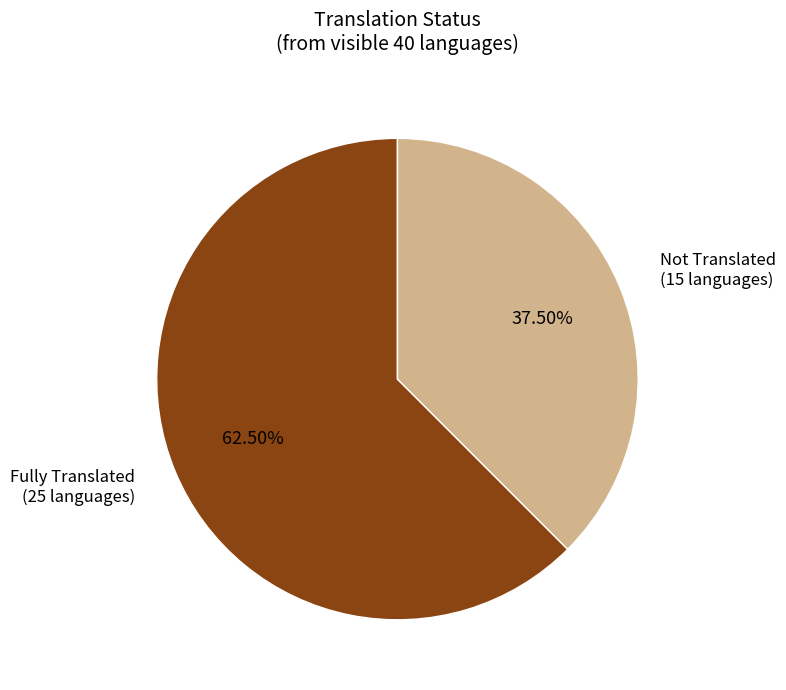

Does any single category account for the majority?

Yes